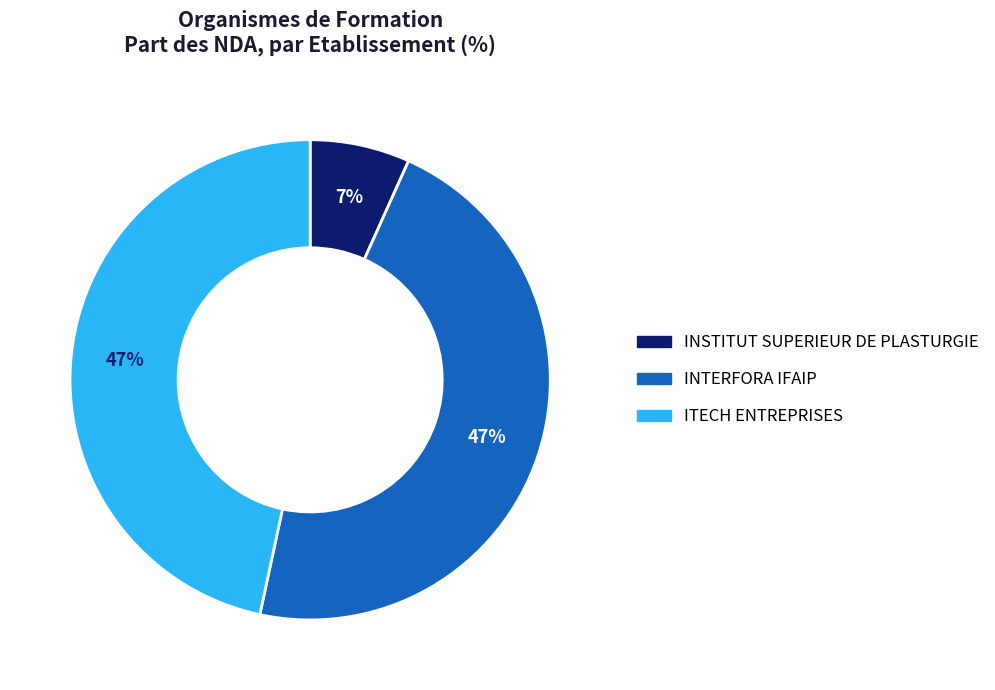

How many slices are in this pie chart?

3